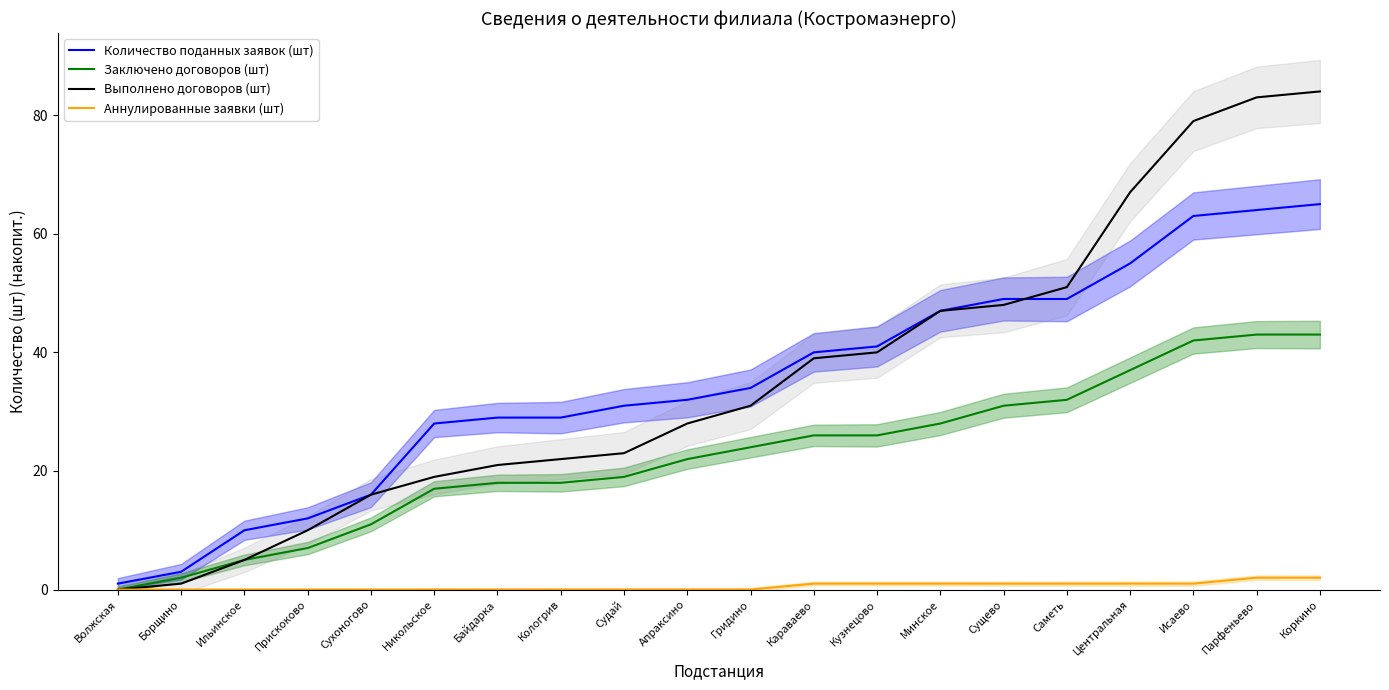

What is the total value across all series at Борщино?

6